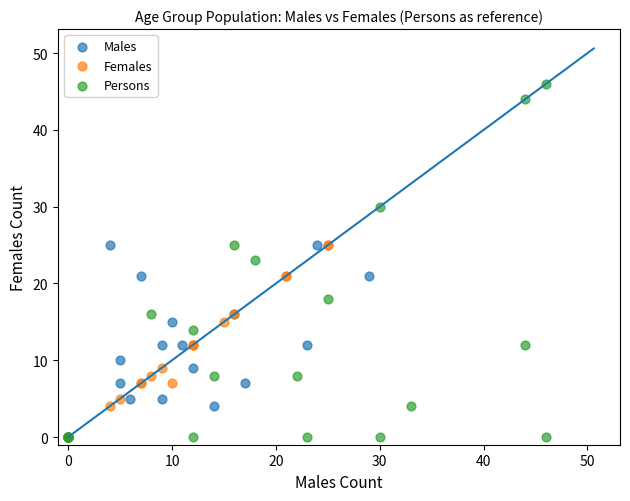

What are all the series names shown in the legend?

Males, Females, Persons